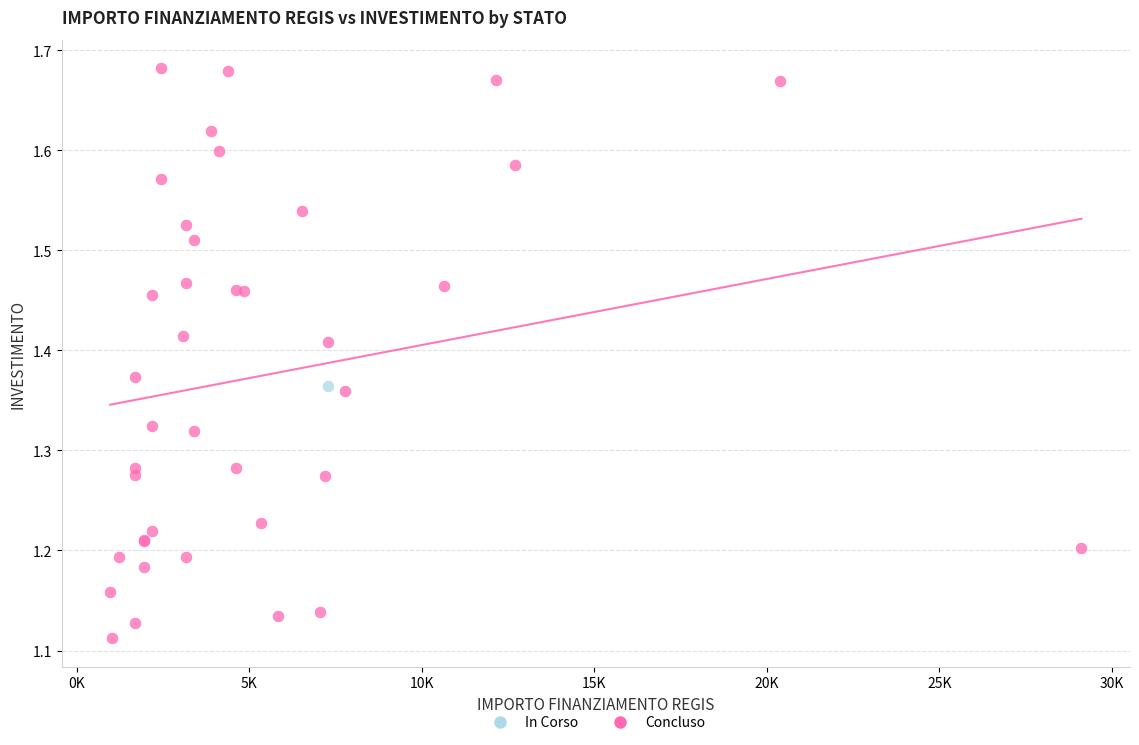

What are all the series names shown in the legend?

In Corso, Concluso